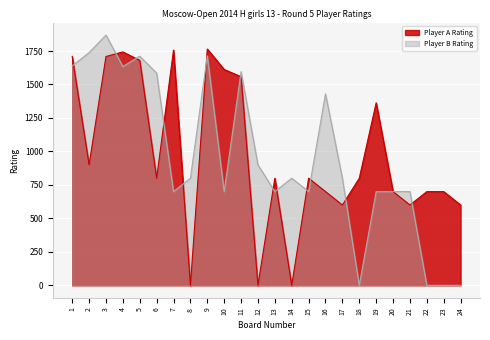

What is the sum of all Player A Rating values?

23597